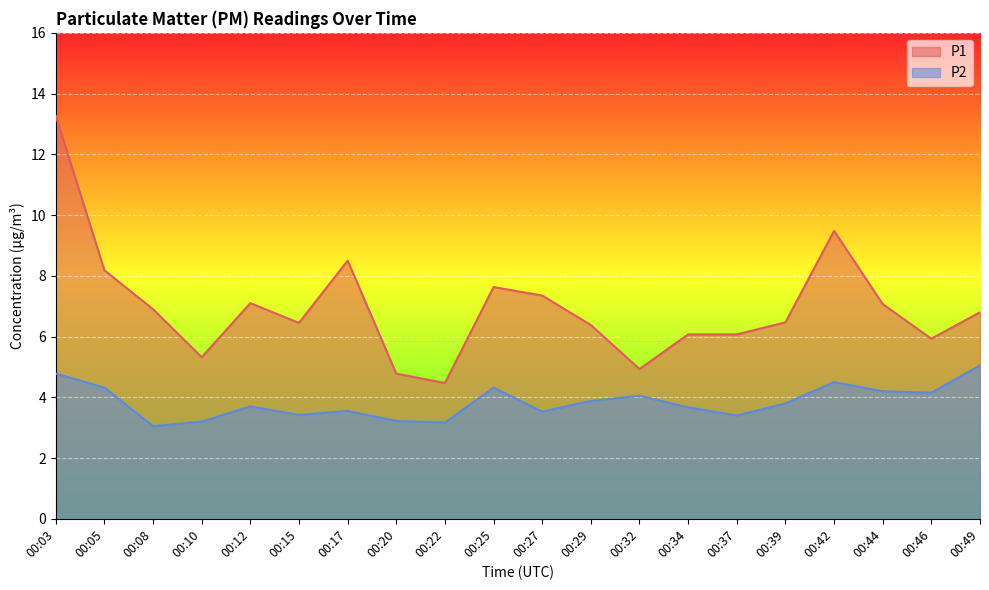

Which label corresponds to the smallest value in the chart?

00:08